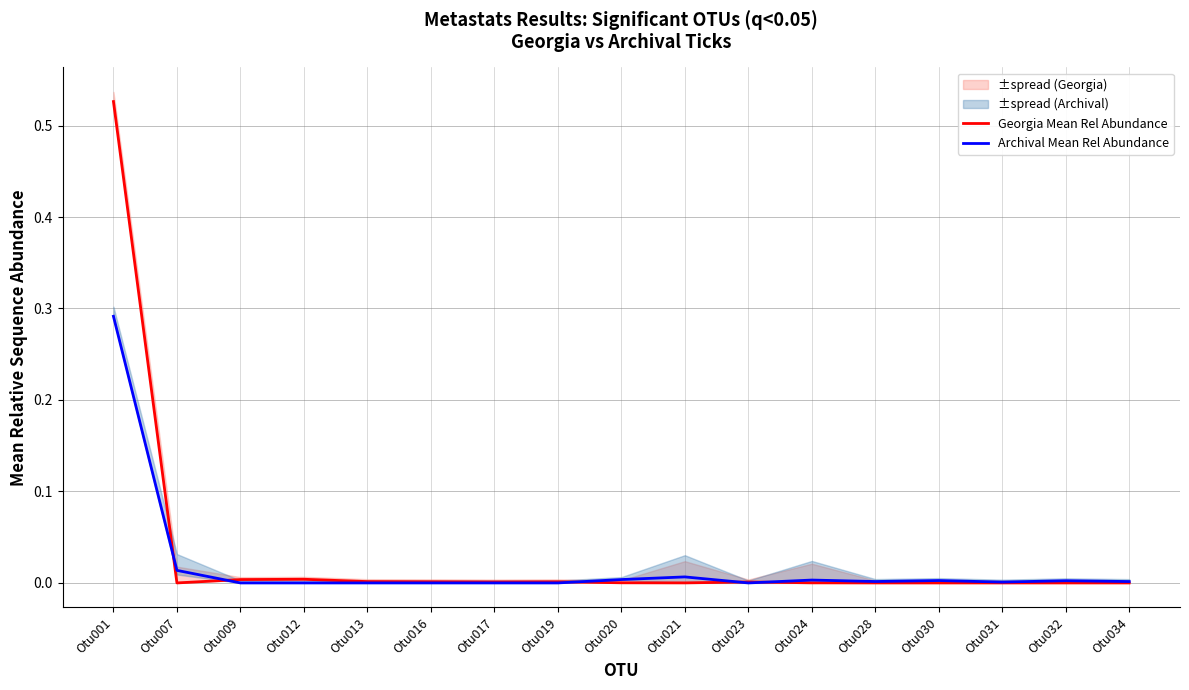

What is the greatest value displayed?

0.5